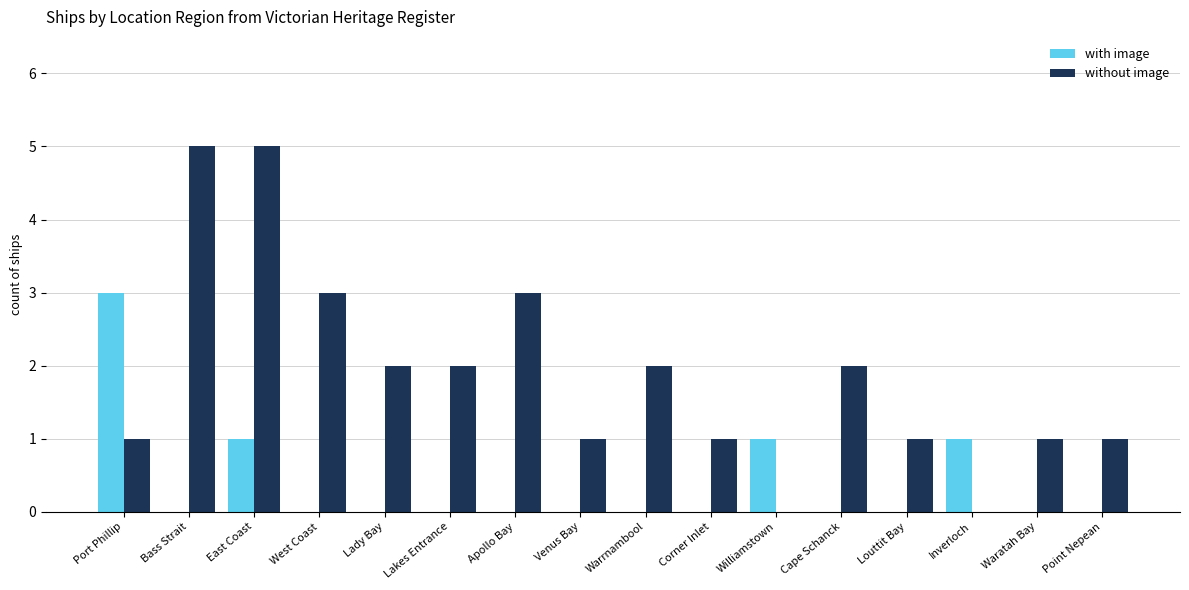

Which series has the largest total across all categories?

without image